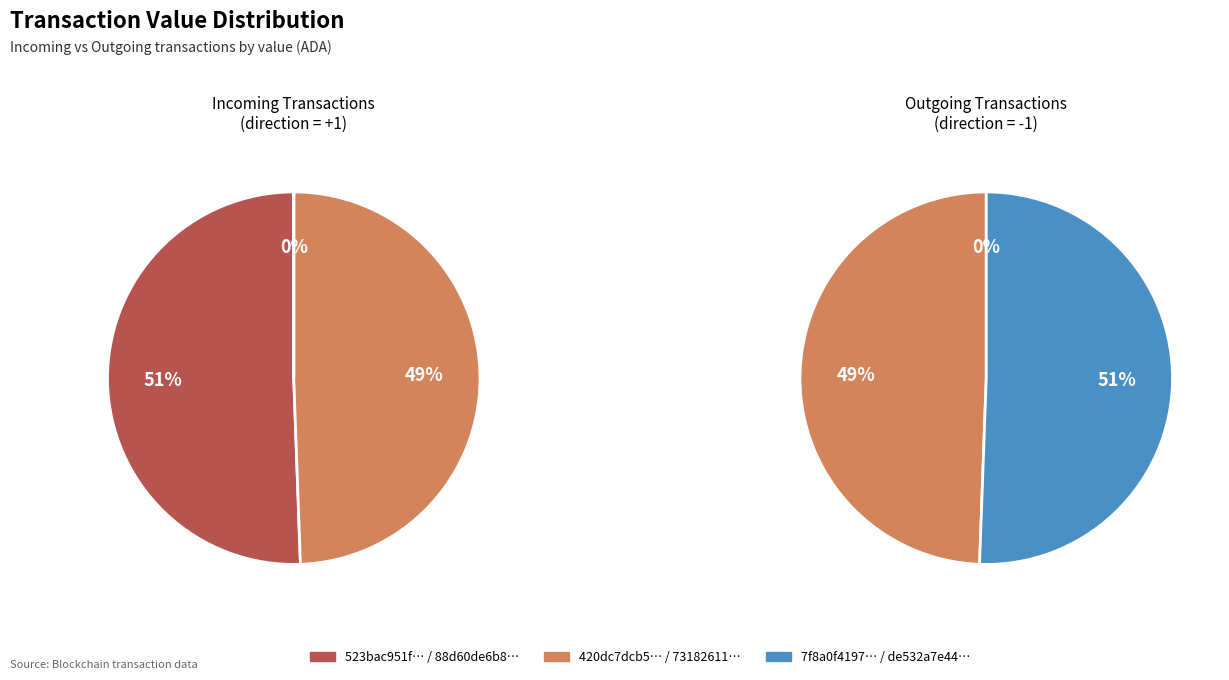

True or false: 1 accounts for 64% of the total.

False